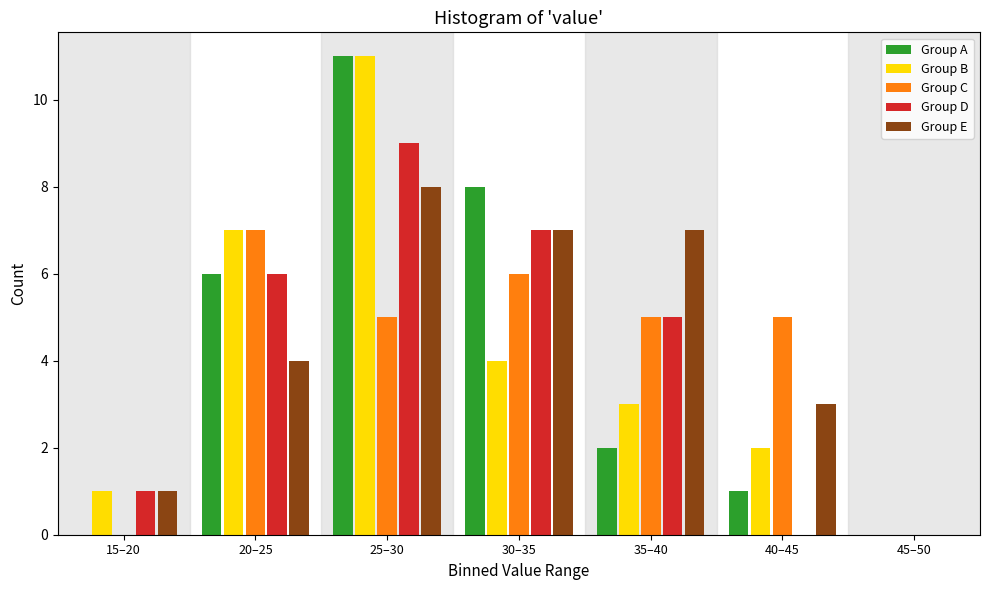

Is it true that Group A equals 11 at 25–30?

True